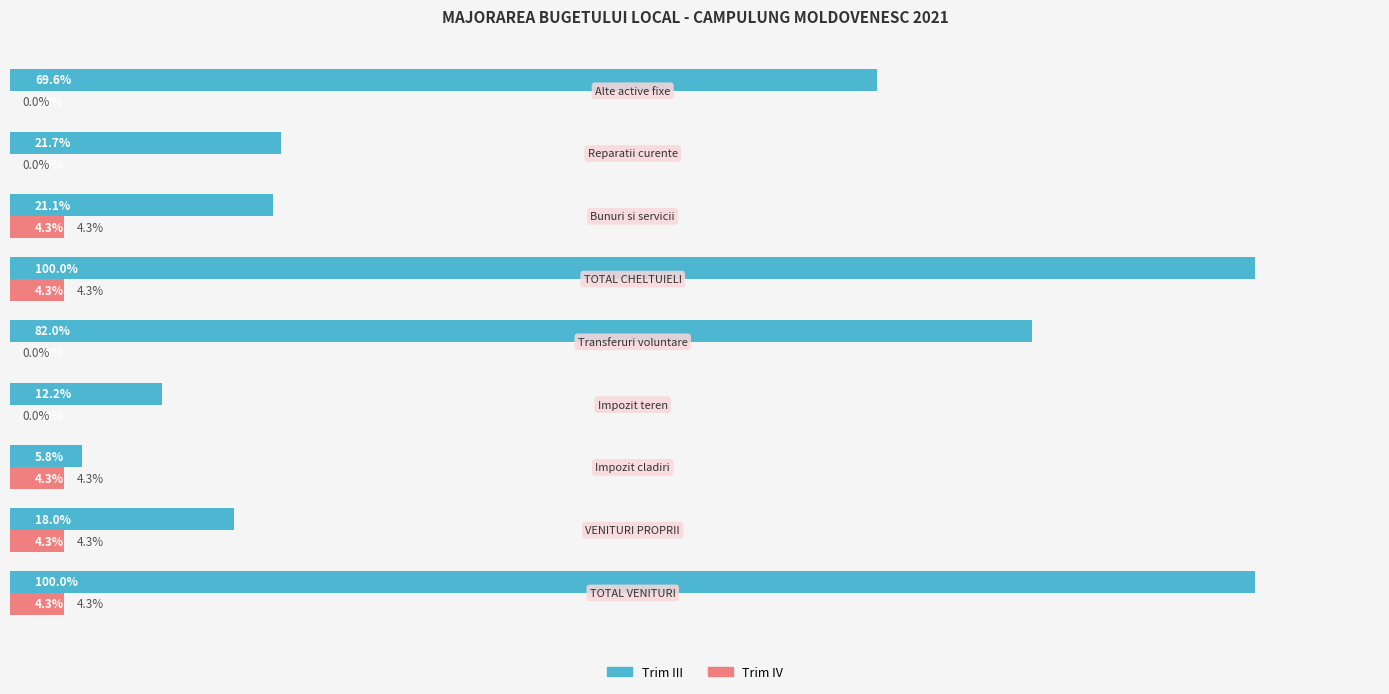

Which series has the largest total across all categories?

Trim III